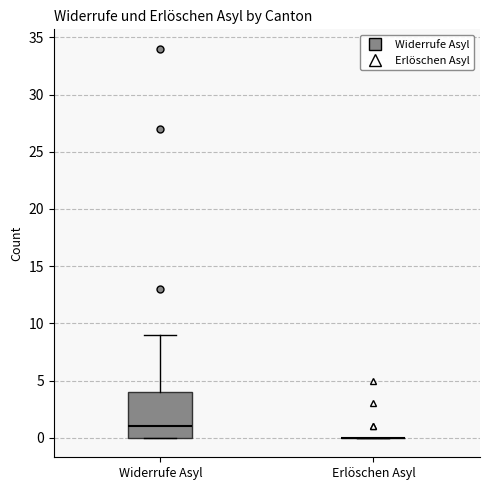

Where does the median line of the box for Widerrufe Asyl sit on the y-axis? The values are not printed on the chart, so give them approximately, as read against the axis.

1